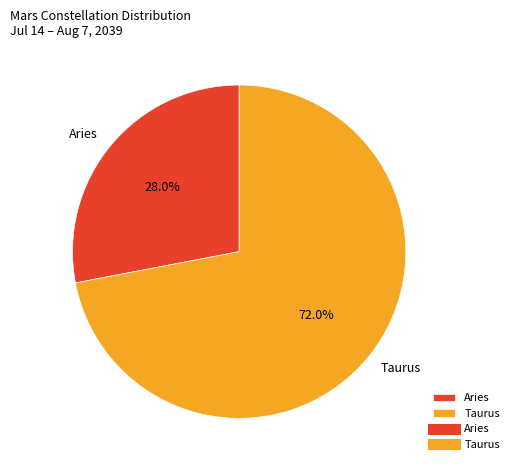

How much of the chart is everything except Taurus?

28.0%